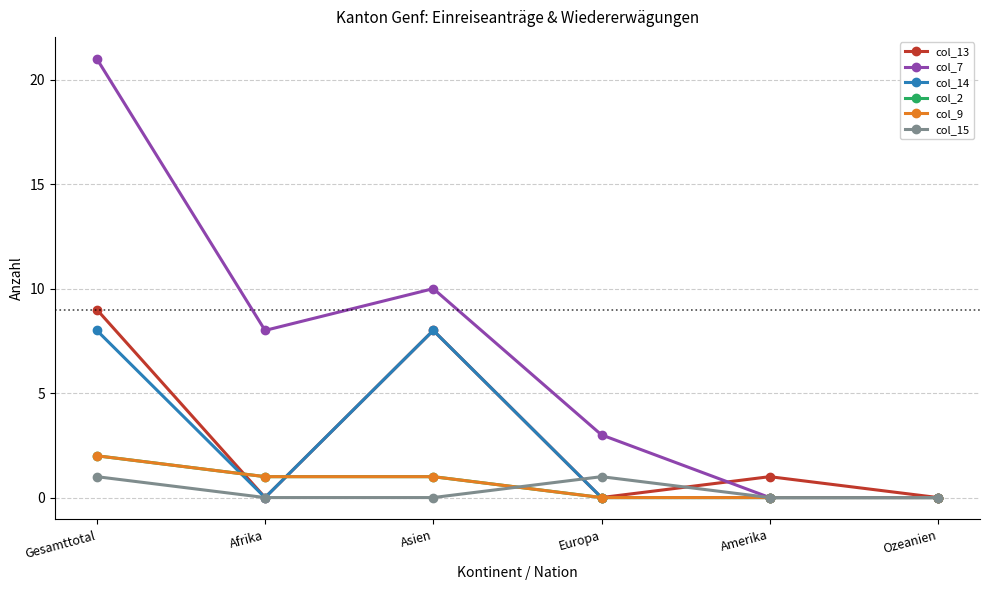

The col_7 series shows 0 at Amerika. True or false?

True